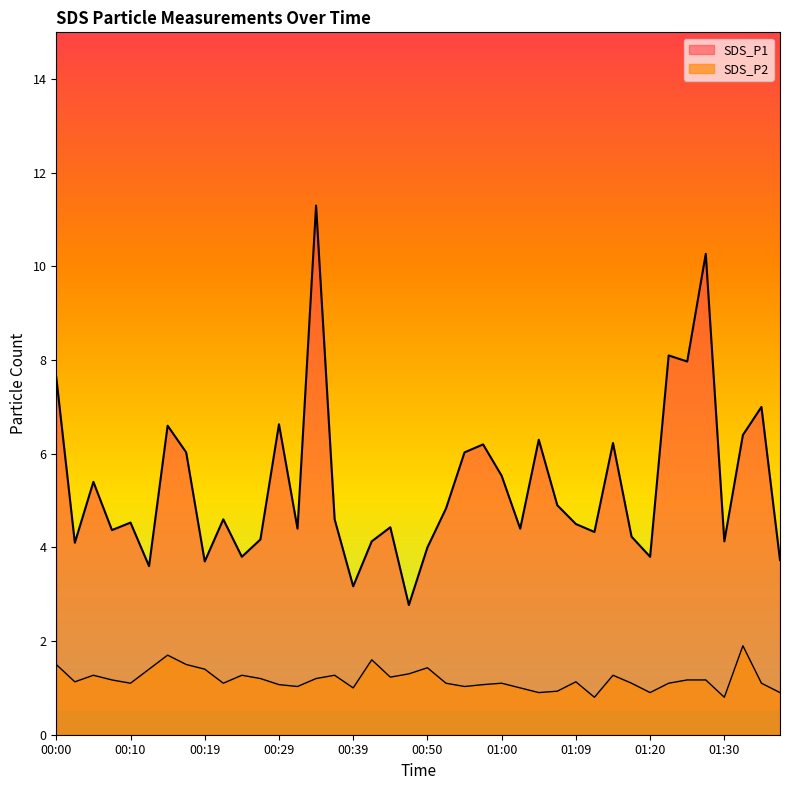

What are all the series names shown in the legend?

SDS_P1, SDS_P2